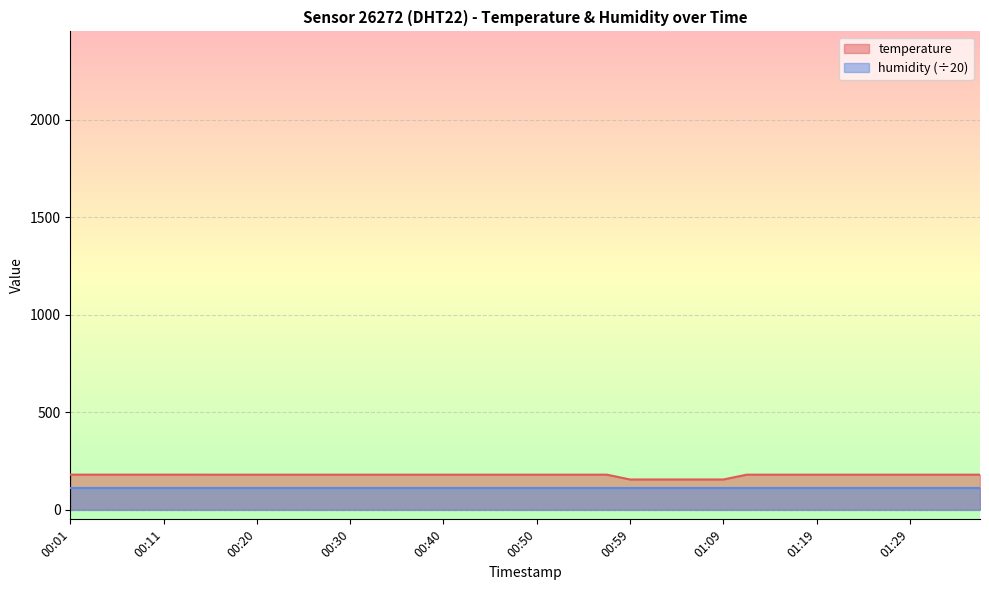

Reading left to right, transcribe all the data shown in this chart.

00:01=179.3	00:03=179.3	00:06=179.3	00:08=179.3	00:11=179.3	00:13=179.3	00:16=179.2	00:18=179.2	00:20=179.2	00:23=179.2	00:25=179.2	00:28=179.2	00:30=179.2	00:33=179.2	00:35=179.2	00:37=179.2	00:40=179.2	00:42=179.2	00:45=179.2	00:47=179.2	00:50=179.2	00:52=179.2	00:55=179.2	00:57=179.2	00:59=154.5	01:02=154.5	01:04=154.5	01:07=154.5	01:09=154.5	01:12=179.2	01:14=179.2	01:17=179.2	01:19=179.2	01:21=179.2	01:24=179.2	01:26=179.2	01:29=179.2	01:31=179.2	01:34=179.2	01:36=179.2